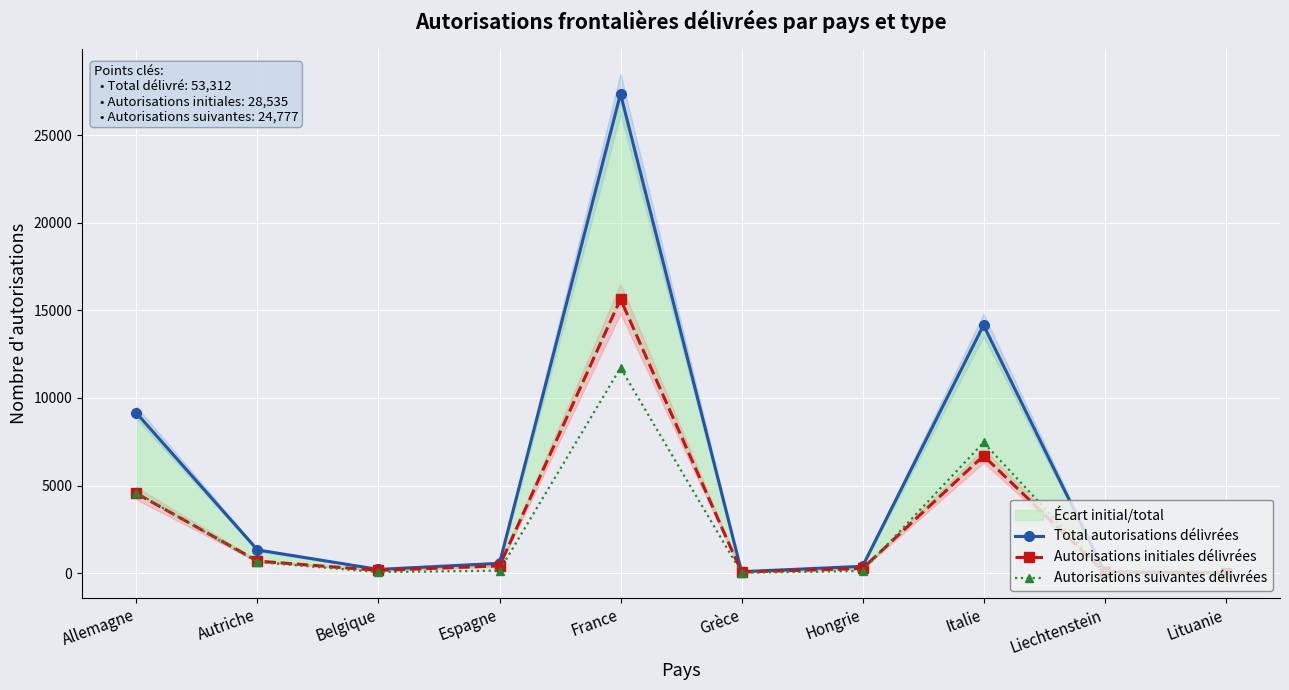

What is the label of the 1st point from the right?

Lituanie